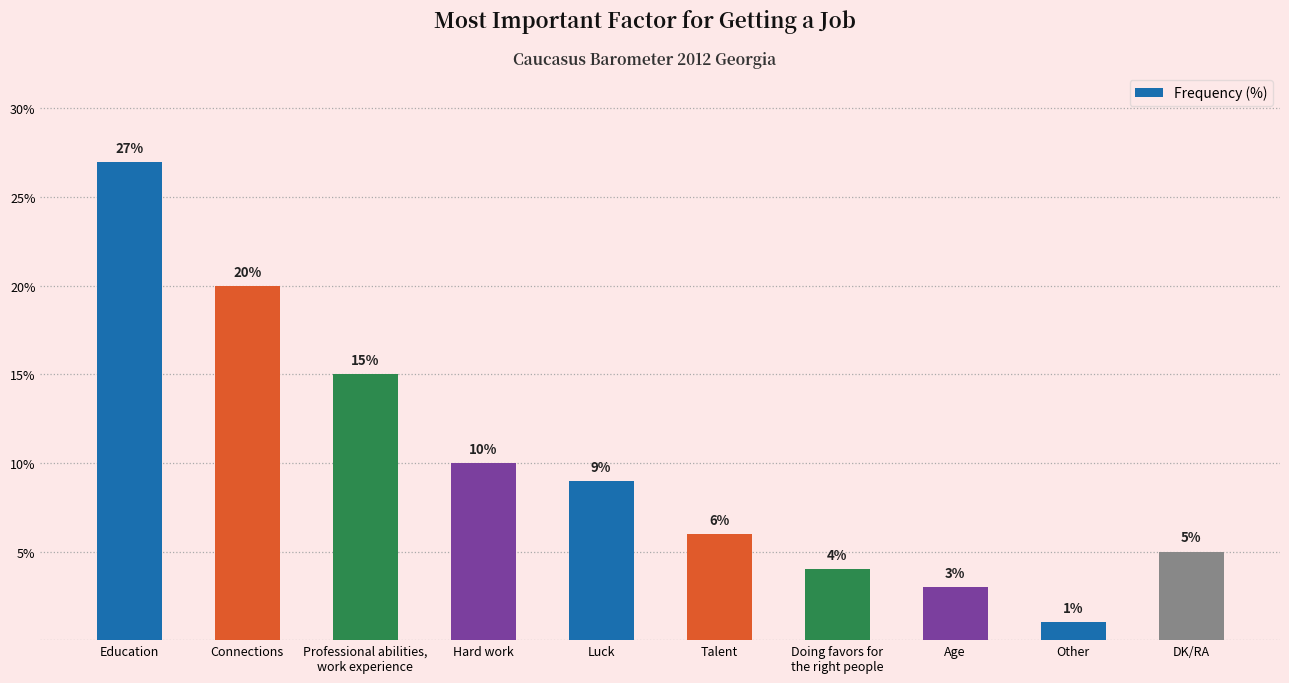

What is the change in value from Education to Other?

-26